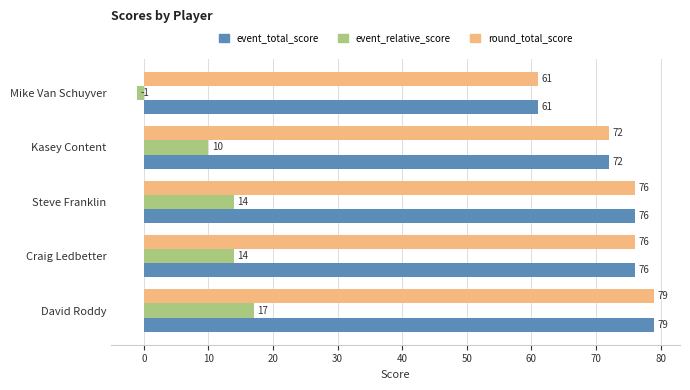

At how many categories does at least one series exceed 39?

5